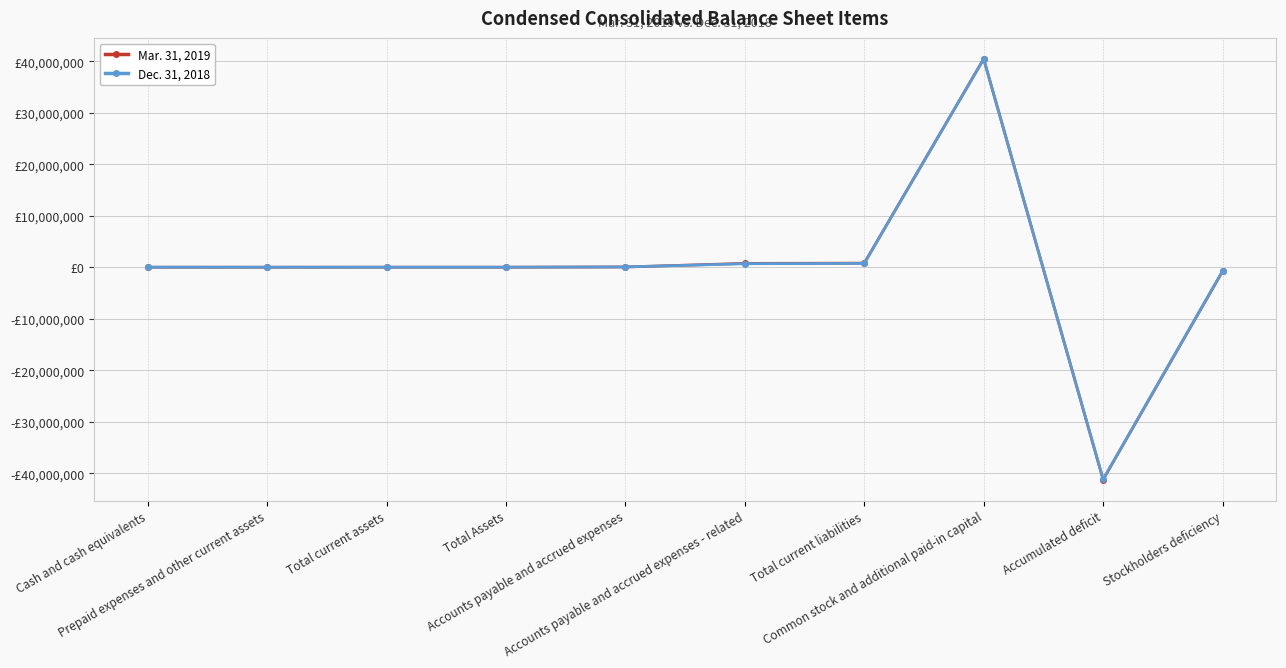

At which label is Mar. 31, 2019 closest to -394107?

Stockholders deficiency